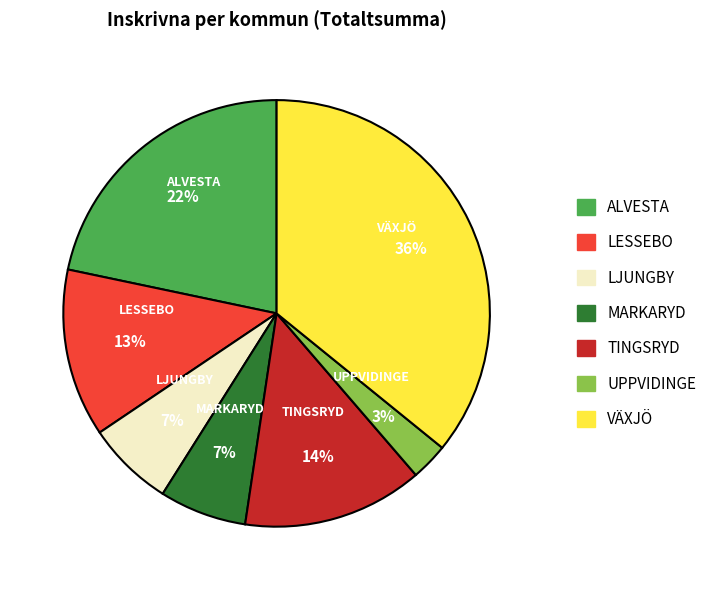

How many slices are in this pie chart?

7